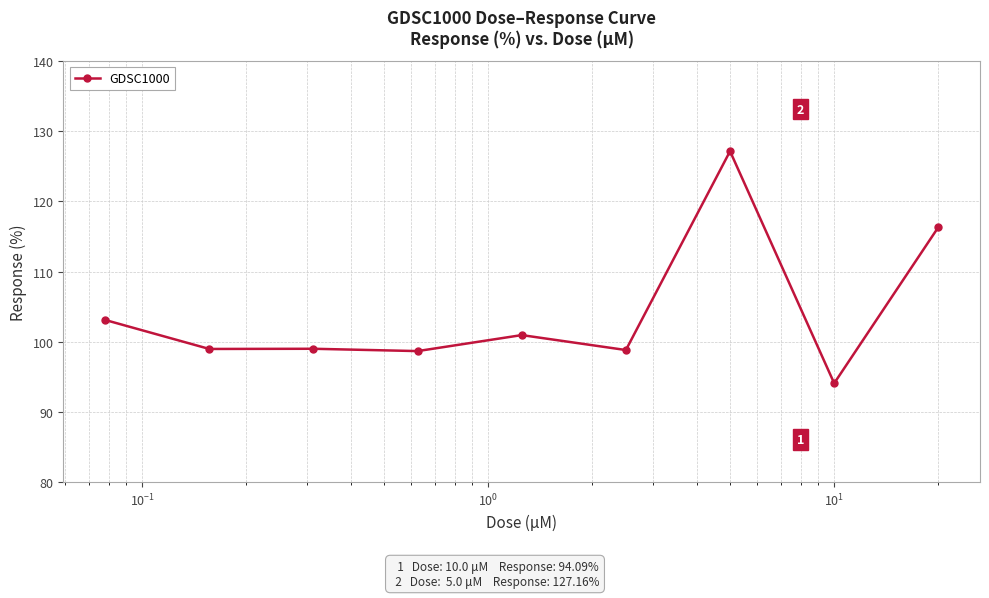

How many distinct data groups are displayed?

1